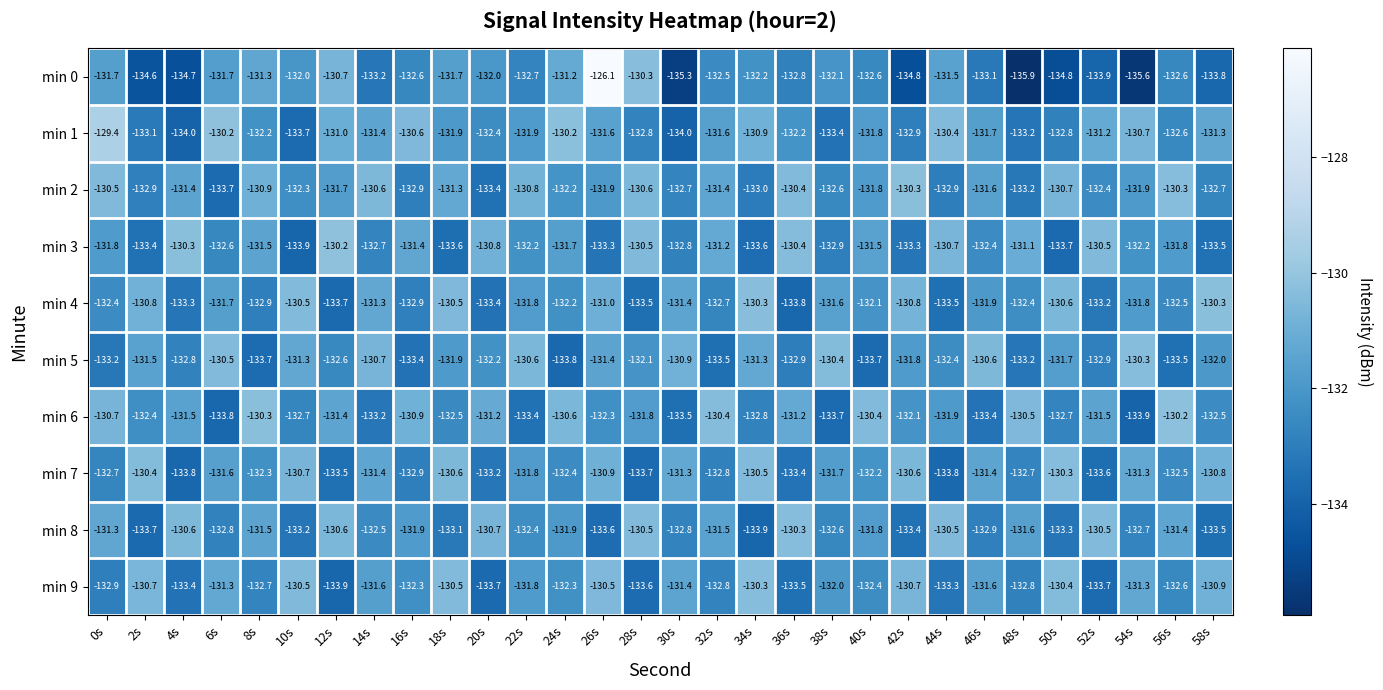

What is the spread (max minus min) of values at 52s?

3.4